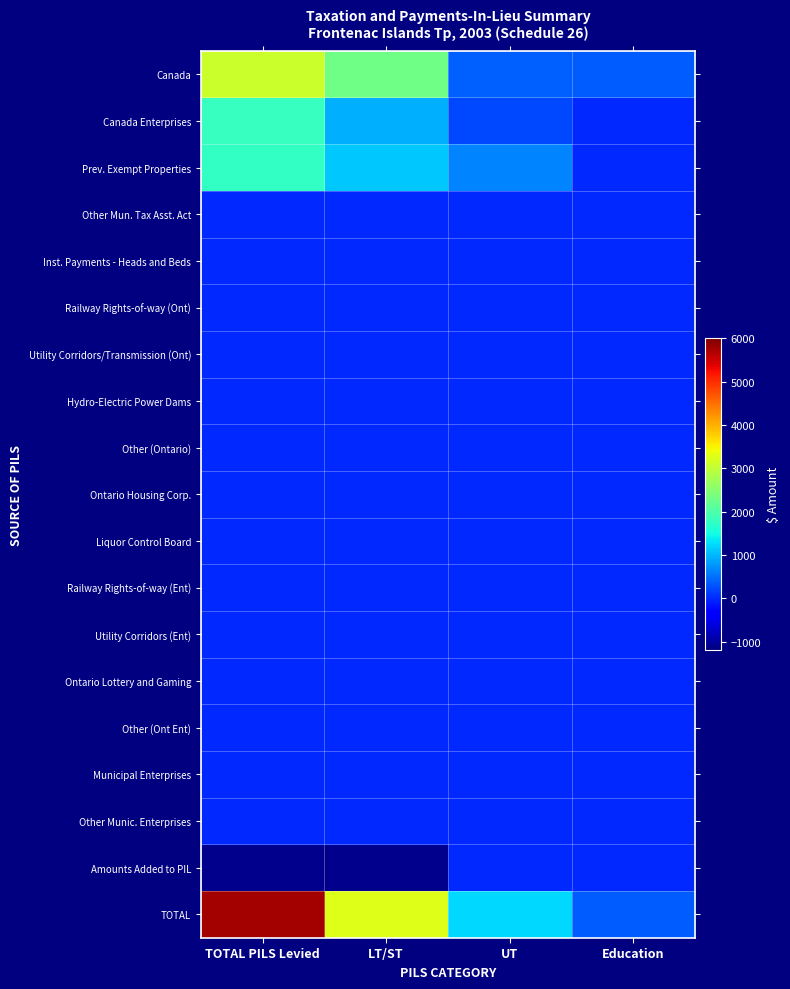

At UT, list the series in order from largest to smallest.

TOTAL, Prev. Exempt Properties, Canada, Canada Enterprises, Other Mun. Tax Asst. Act, Inst. Payments - Heads and Beds, Railway Rights-of-way (Ont), Utility Corridors/Transmission (Ont), Hydro-Electric Power Dams, Other (Ontario), Ontario Housing Corp., Liquor Control Board, Railway Rights-of-way (Ent), Utility Corridors (Ent), Ontario Lottery and Gaming, Other (Ont Ent), Municipal Enterprises, Other Munic. Enterprises, Amounts Added to PIL